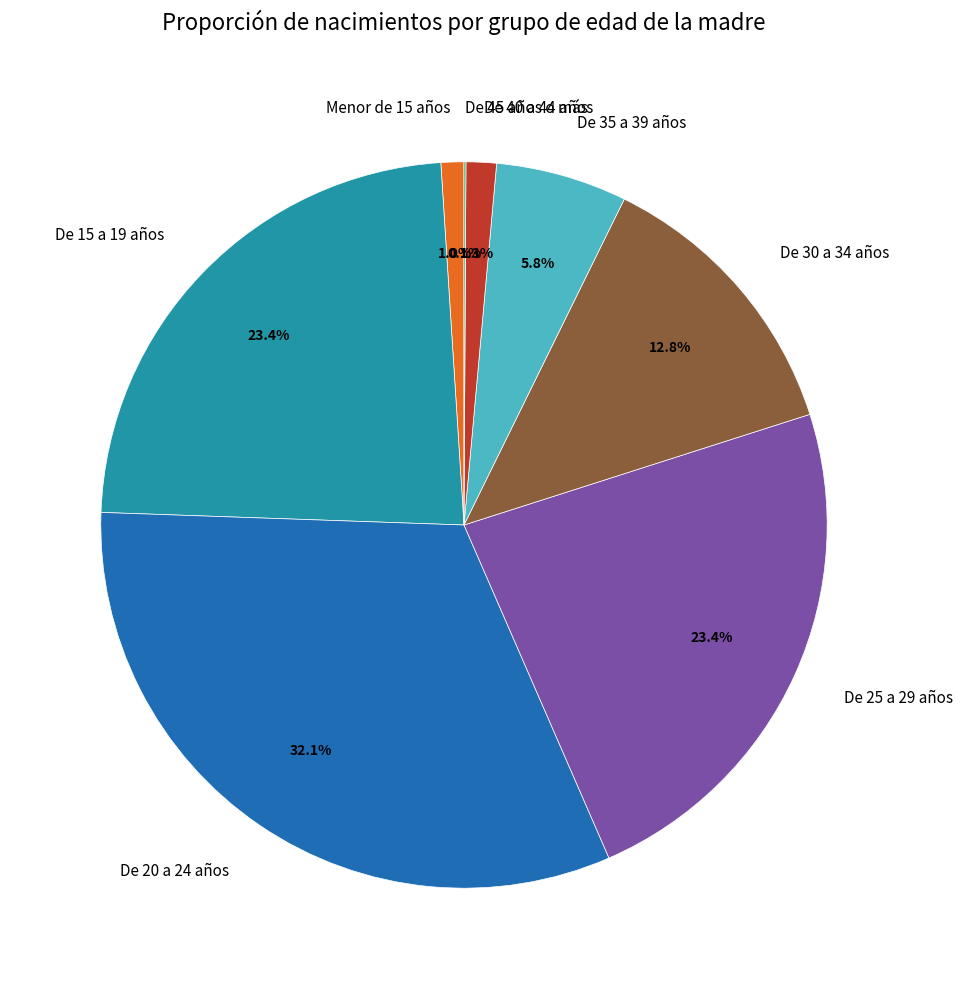

Do De 30 a 34 años and De 25 a 29 años together represent more than half of the pie?

No